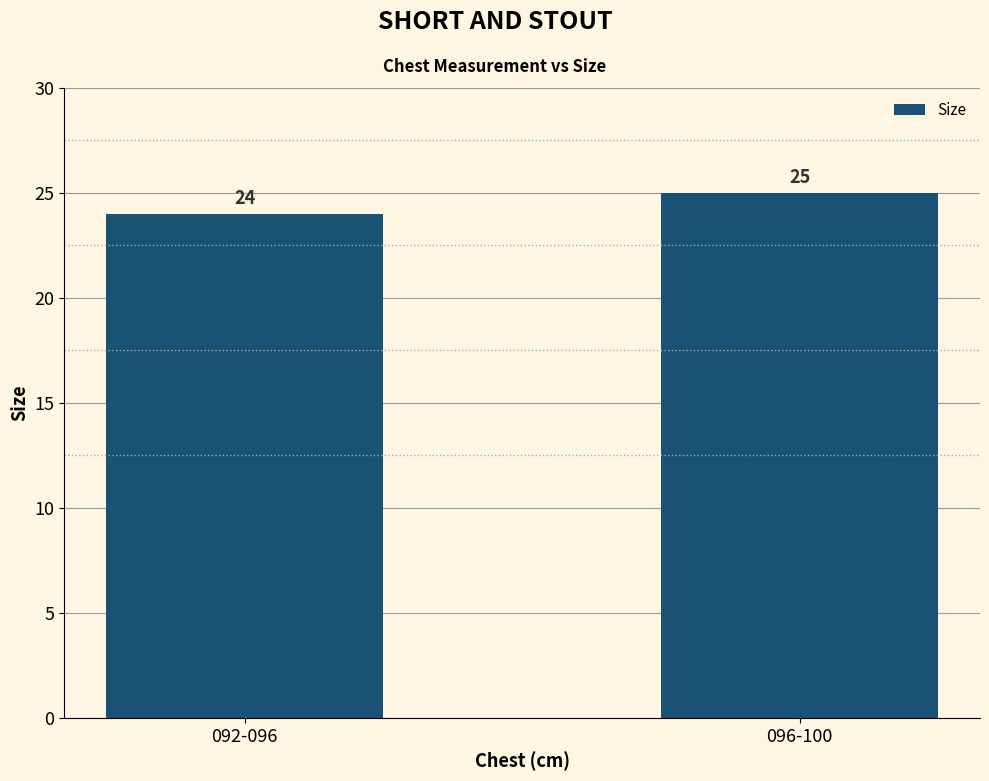

Rank the categories by value from lowest to highest.

092-096, 096-100